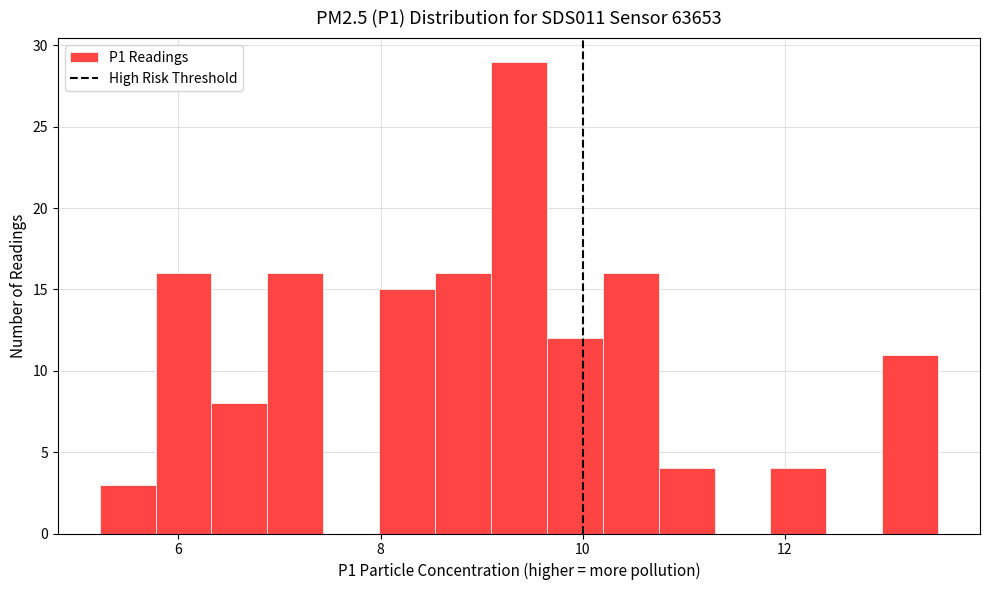

Around what value on the x-axis is the tallest bar? Give the approximate position of its centre, as read against the axis.

9.4